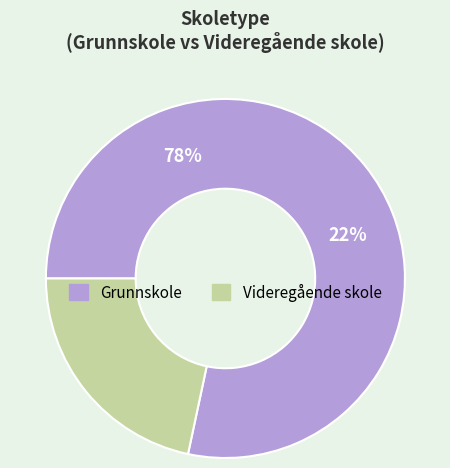

To the nearest percent, what is the average slice percentage?

50%